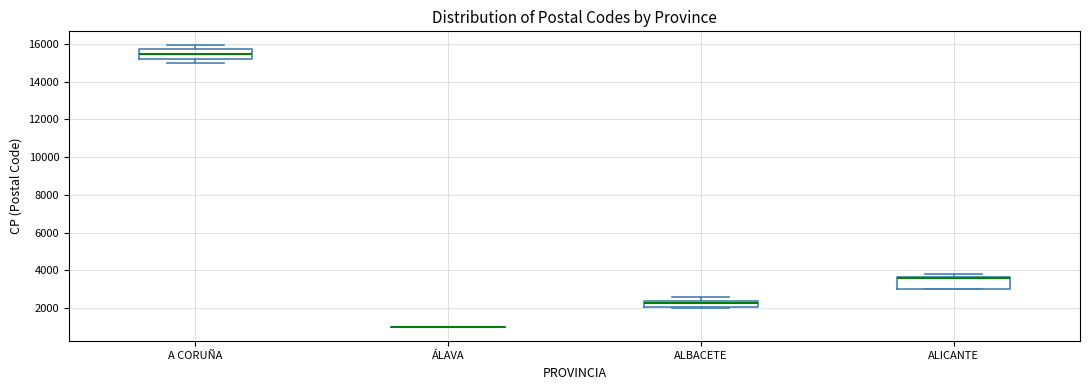

Reading left to right, transcribe this box plot: for each box, give where its median line is, the range the box spans, and where its two whiskers end, as read against the y-axis. The values are not printed on the chart, so give them approximately, as read against the axis.

A CORUÑA: median 15400, box 15200 to 15800, whiskers 15000 to 16000
ÁLAVA: box collapsed to a line at 1000, whiskers 1000 to 1000
ALBACETE: median 2200, box 2000 to 2400, whiskers 2000 to 2600
ALICANTE: median 3600 (just below the box's upper edge), box 3000 to 3600, whiskers 3000 to 3800